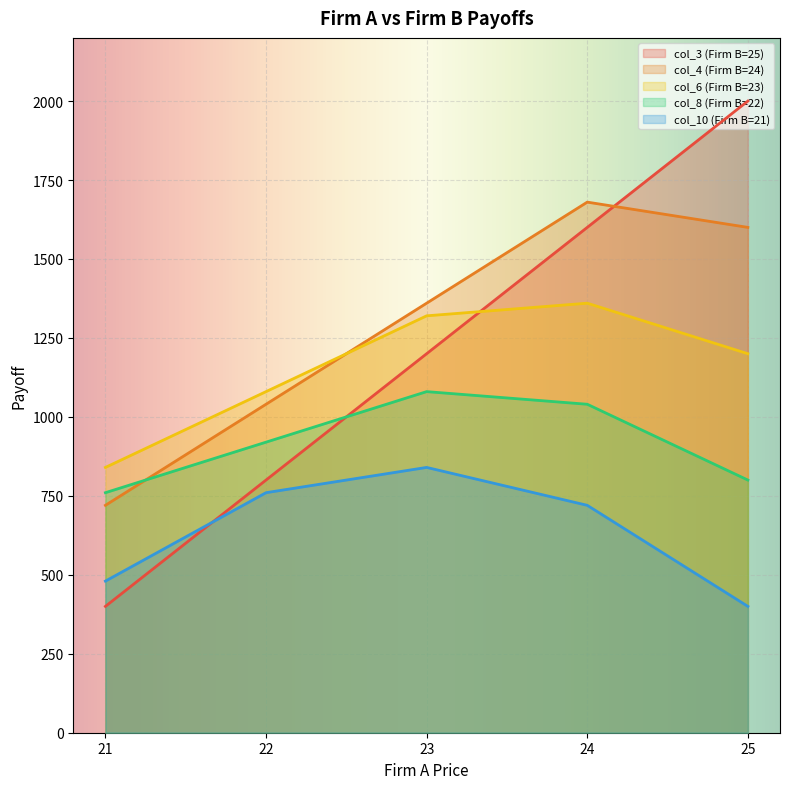

What is the smallest value displayed?

400